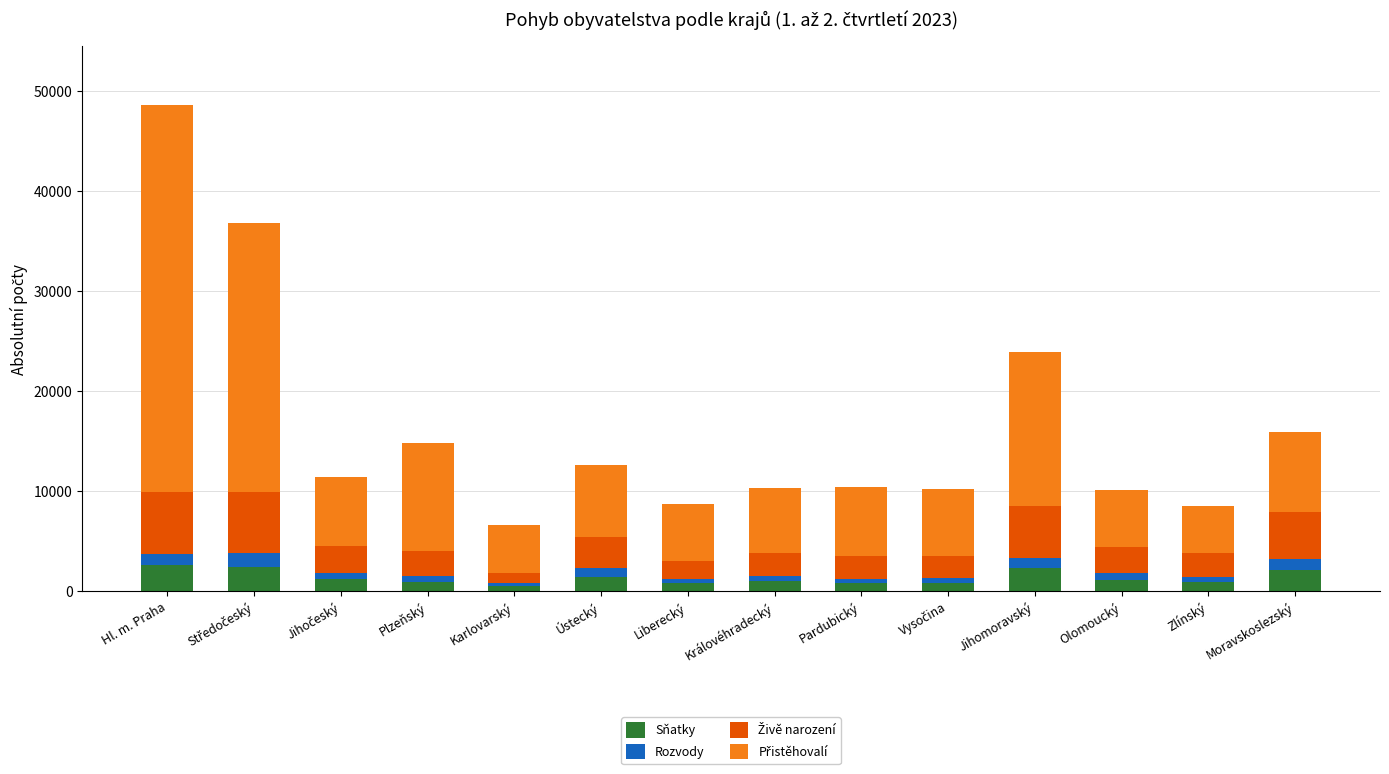

What is the sum of all Sňatky values?

19124